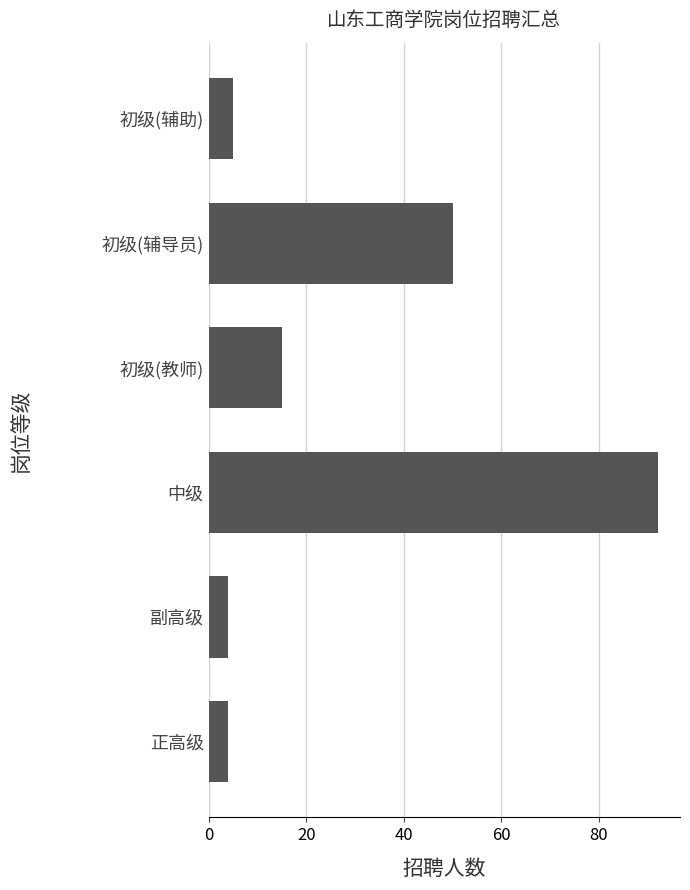

The value at 中级 is 92. True or false?

True